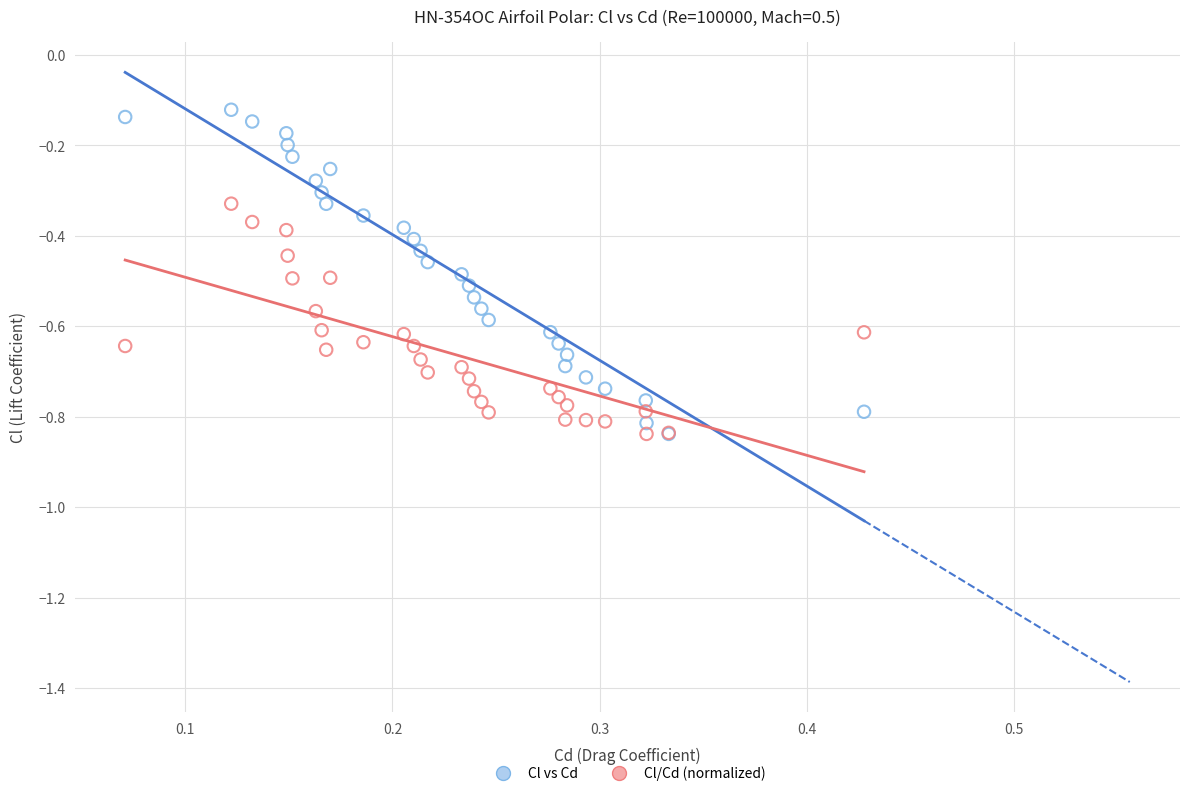

What are all the series names shown in the legend?

Cl vs Cd, Cl/Cd (normalized)